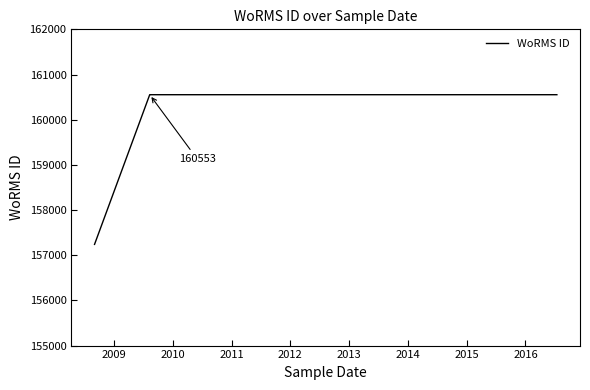

Approximately how many times larger is the value at 2009 compared to 2013?

1.0